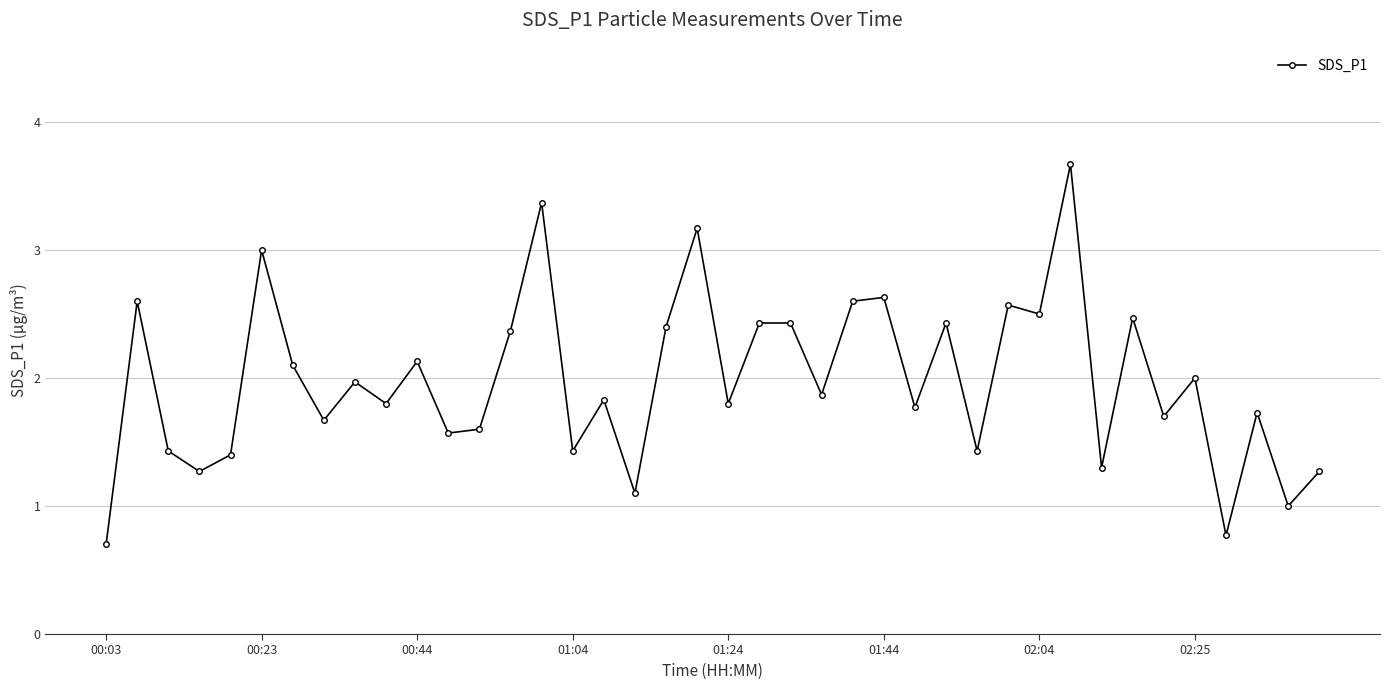

What is the sum of all values?

79.3